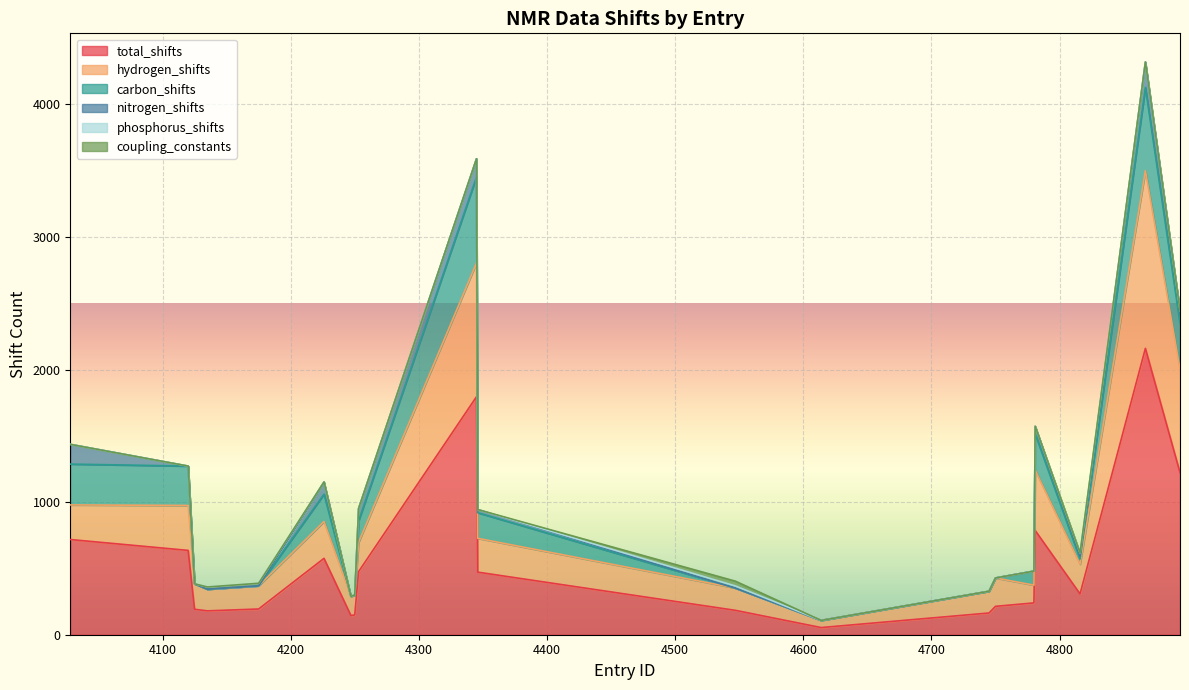

True or false: nitrogen_shifts and carbon_shifts intersect in this chart.

False